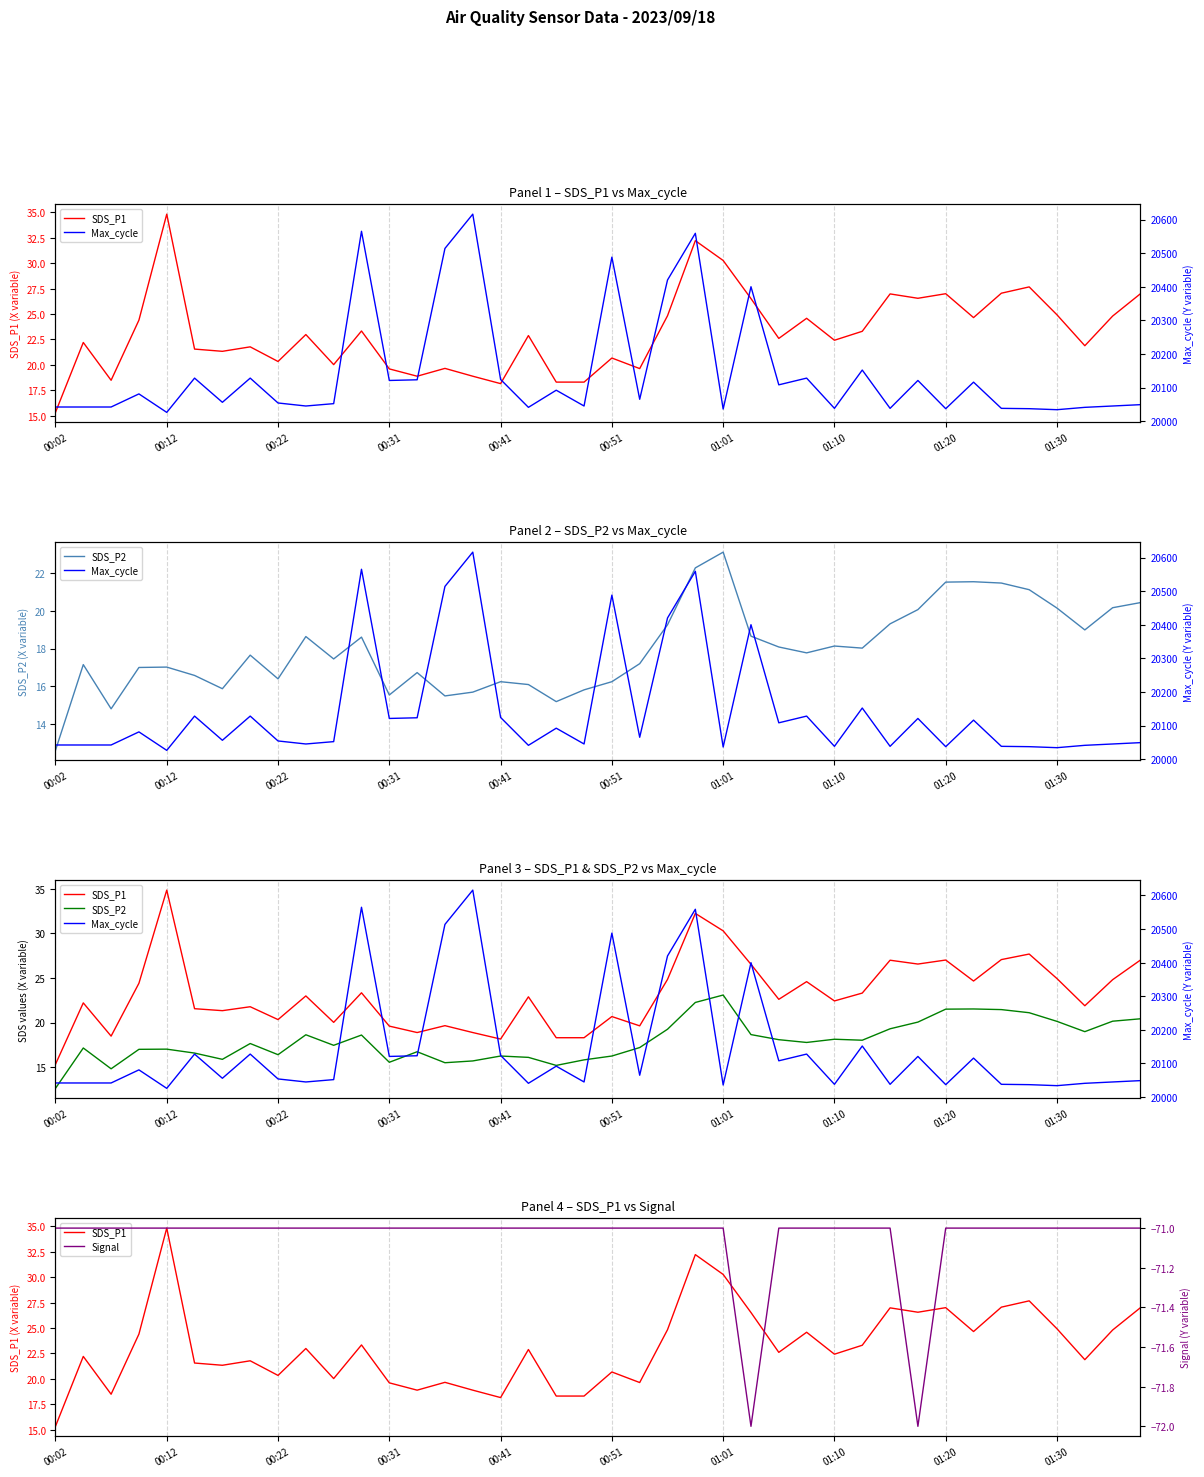

What are all the series names shown in the legend?

SDS_P1, Max_cycle, SDS_P2, Signal